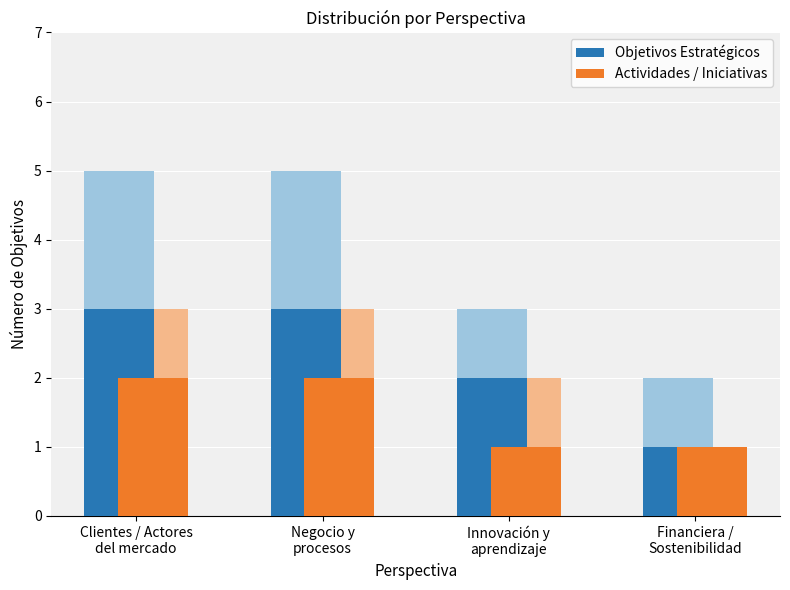

What is the value of the Objetivos Estratégicos bar at the 3rd from the left?

2